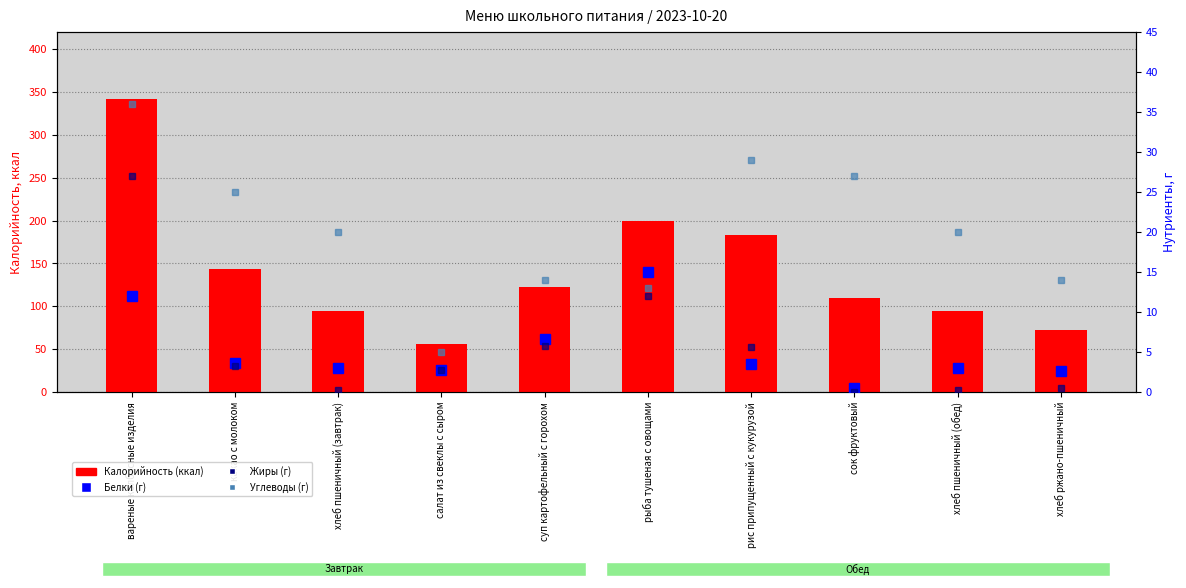

Where is Жиры nearest to the value 13?

рыба тушеная с овощами